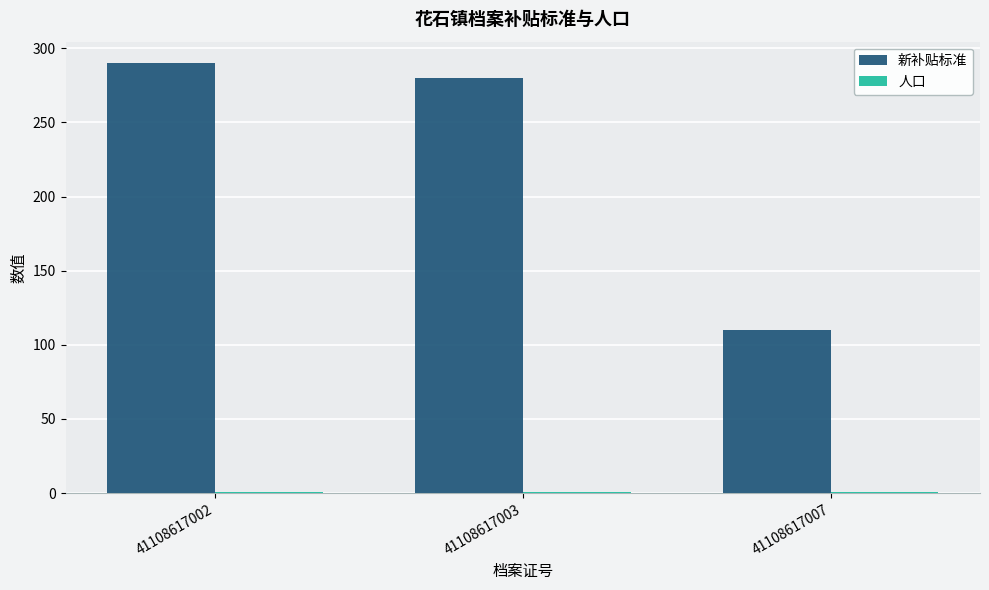

At which category is the sum across all series the highest?

41108617002